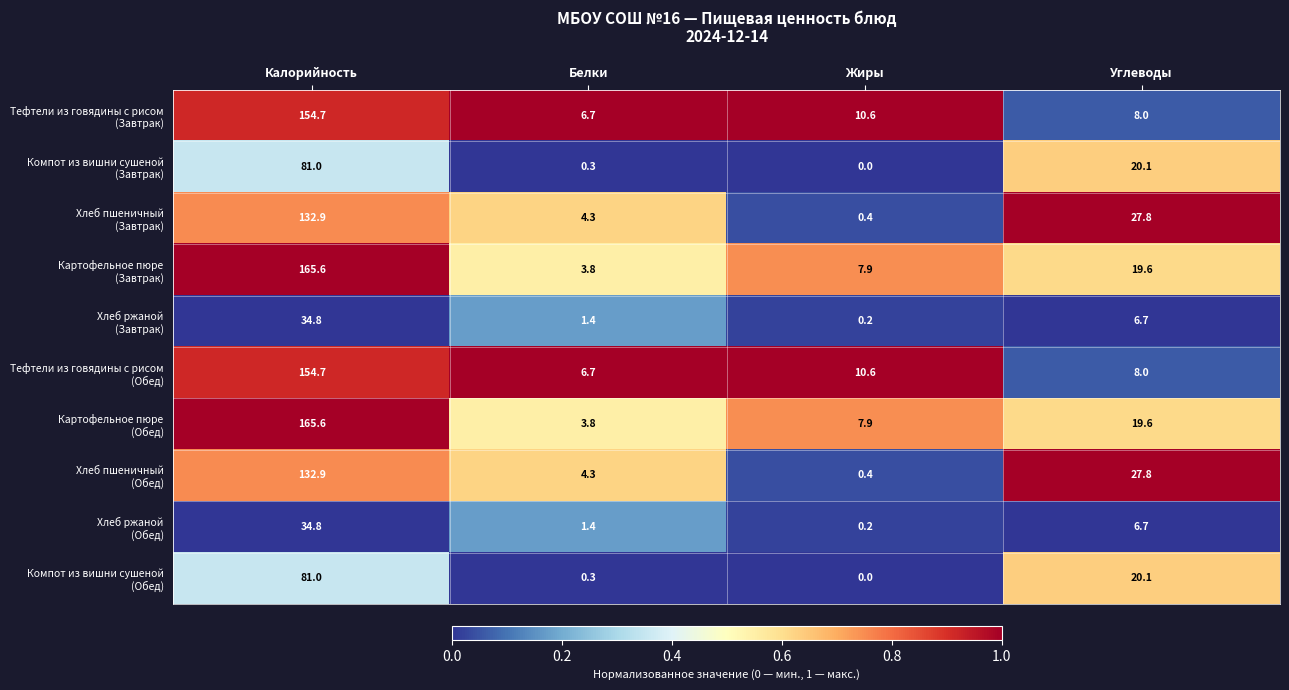

At which category is the sum across all series the highest?

Калорийность